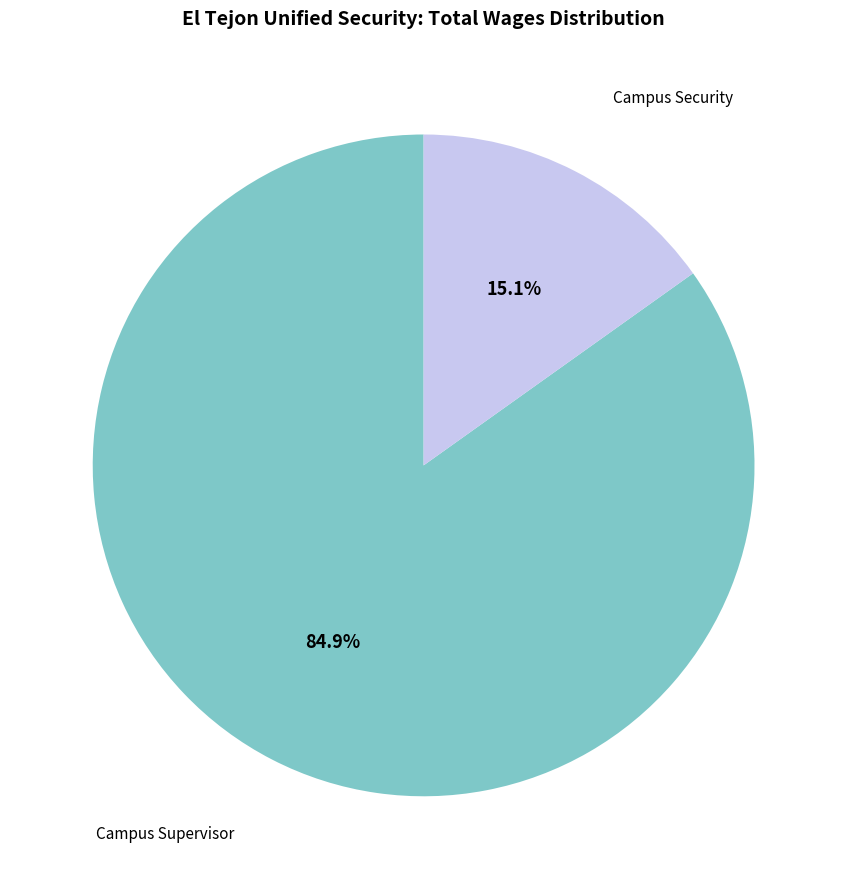

Does any single category account for the majority?

Yes